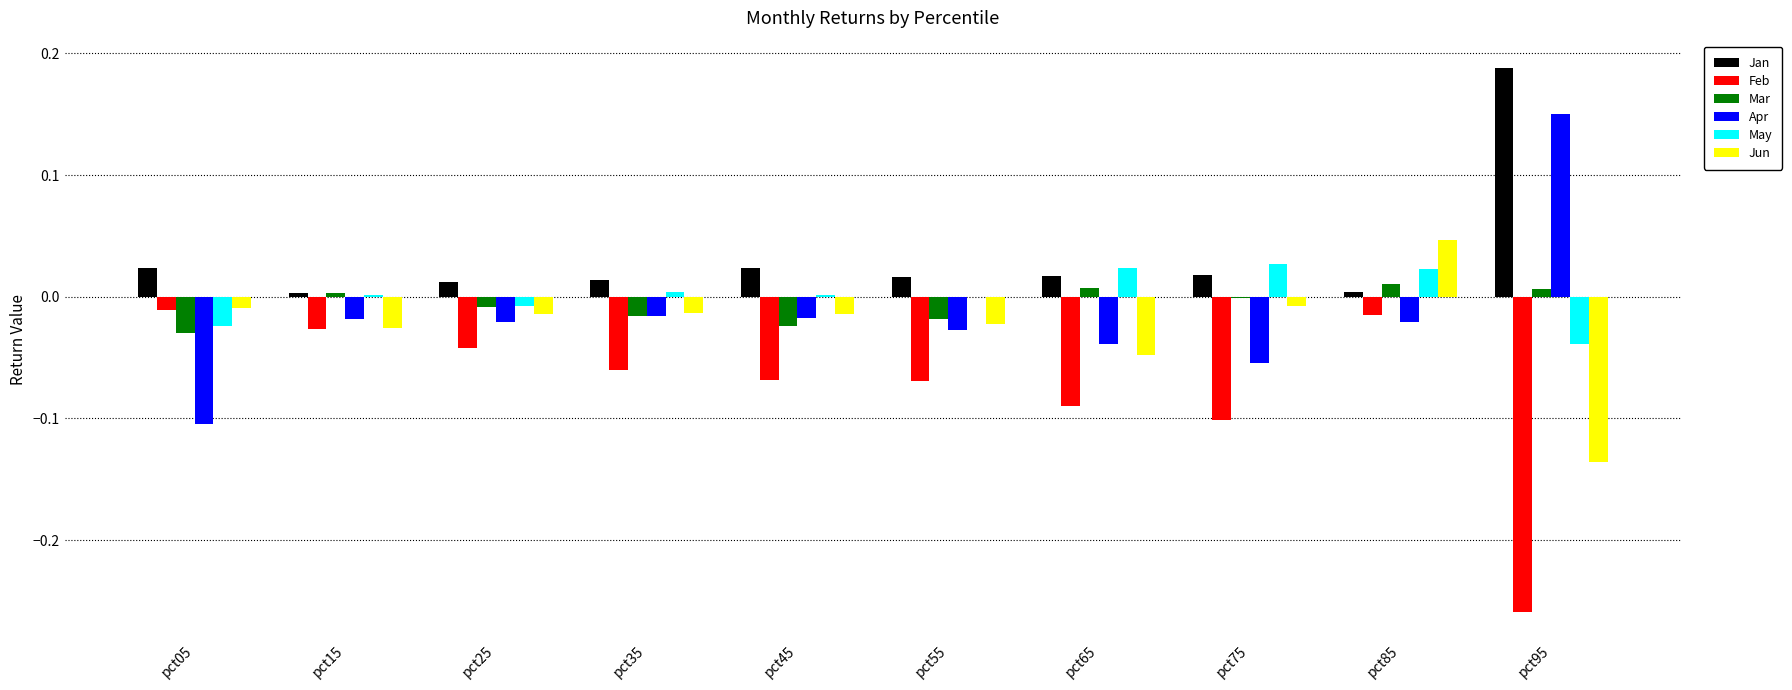

Which series has the largest total across all categories?

Jan